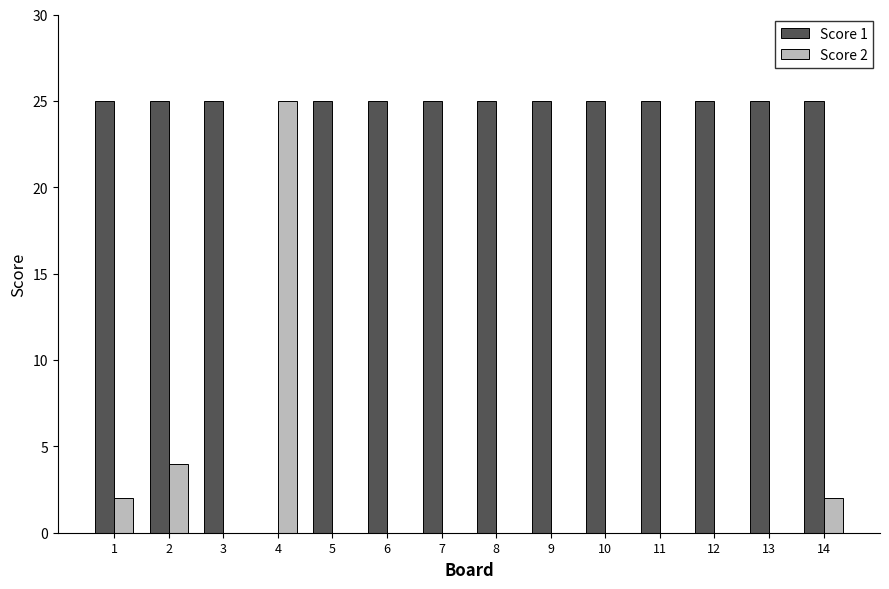

What is the sum of the Score 1 values at 4 and 5?

25